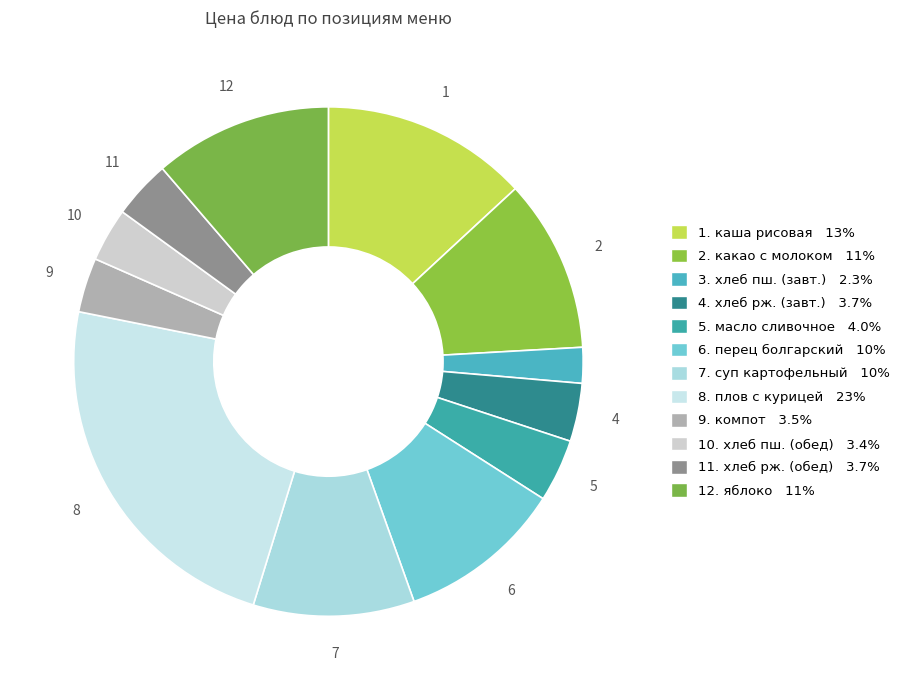

Rank the categories by value from lowest to highest.

хлеб пшеничный (завтрак), хлеб пшеничный (обед), компот из смеси сухофруктов, хлеб ржаной (завтрак), хлеб ржаной (обед), масло сливочное, суп картофельный с рыбными консервами, перец болгарский в нарезке, какао с молоком сгущенным, яблоко, каша рисовая молочная жидкая, плов с курицей